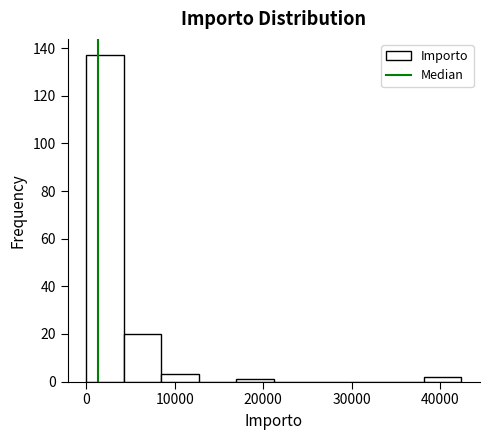

Reading left to right, transcribe this chart: for each bar, give the range it covers on the x-axis and its height. Neither the bar edges nor the heights are printed on the chart, so give them approximately, as read against the axes.

0 to 4000: 138
4000 to 8000: 20
8000 to 13000: 4
13000 to 17000: 0
17000 to 21000: under 2
21000 to 25000: 0
25000 to 30000: 0
30000 to 34000: 0
34000 to 38000: 0
38000 to 42000: 2